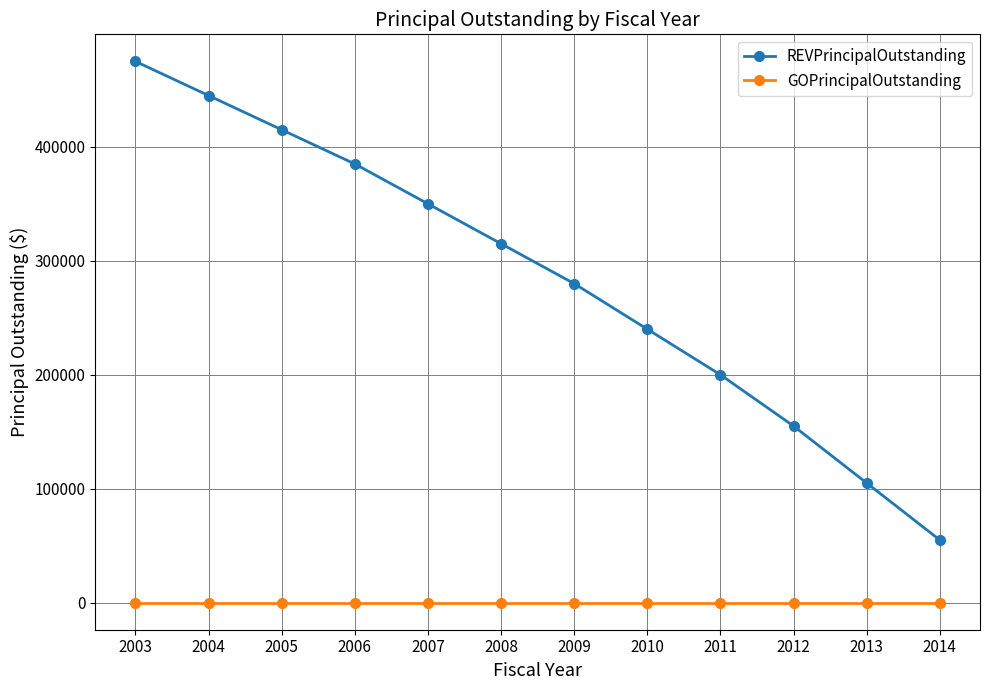

At how many categories does at least one series exceed 91896?

11